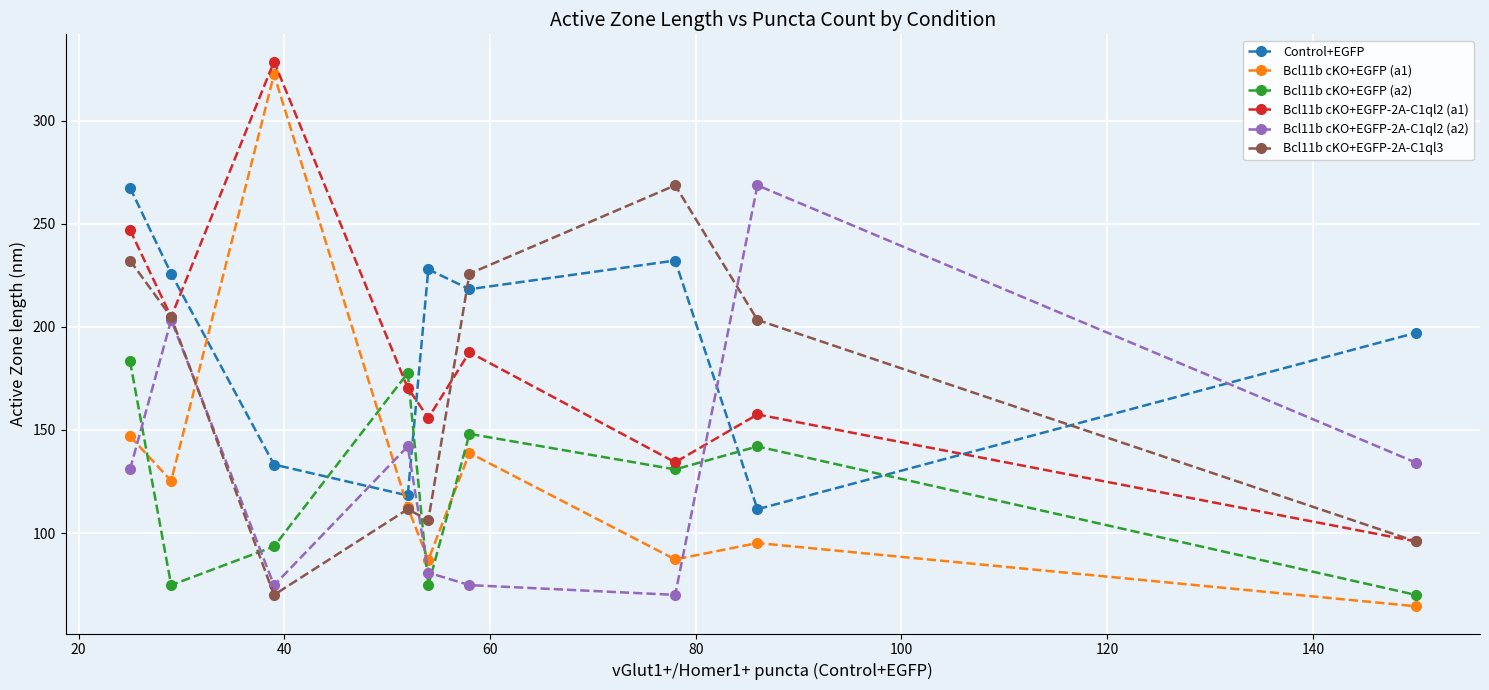

In Bcl11b cKO+EGFP (a1), how many points are lower than both neighbors (excluding endpoints)?

3